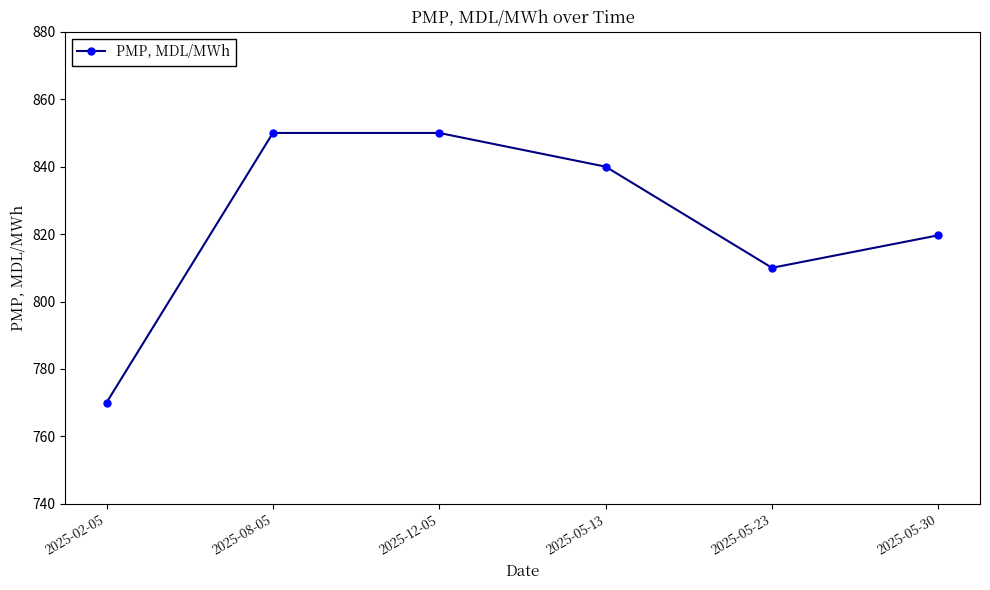

Reading left to right, list all the values displayed in this chart.

770.0	850.0	850.0	840.0	810.0	819.6